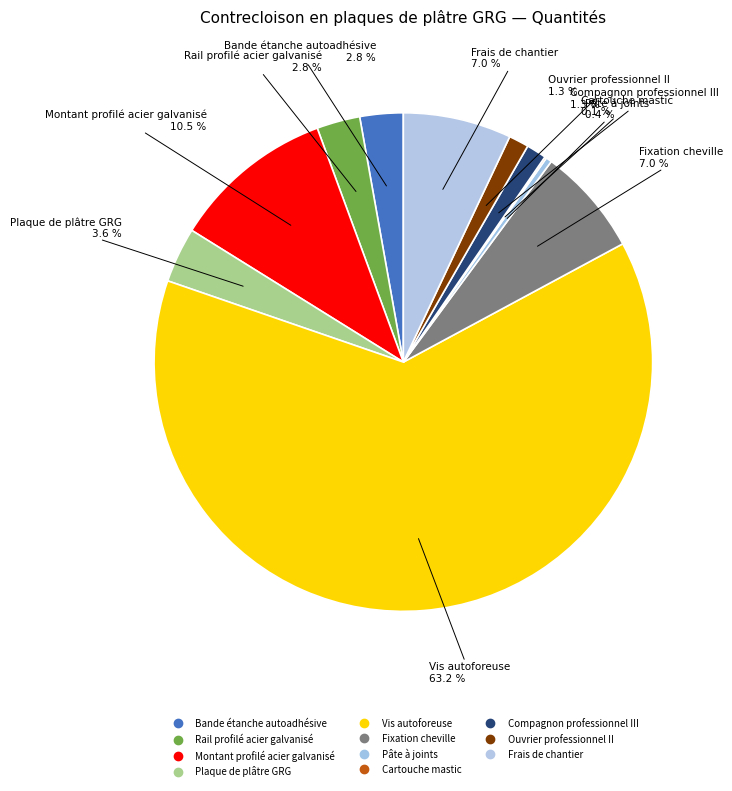

Combined, what portion of the pie is Plaque de plâtre GRG and Frais de chantier?

10.6%